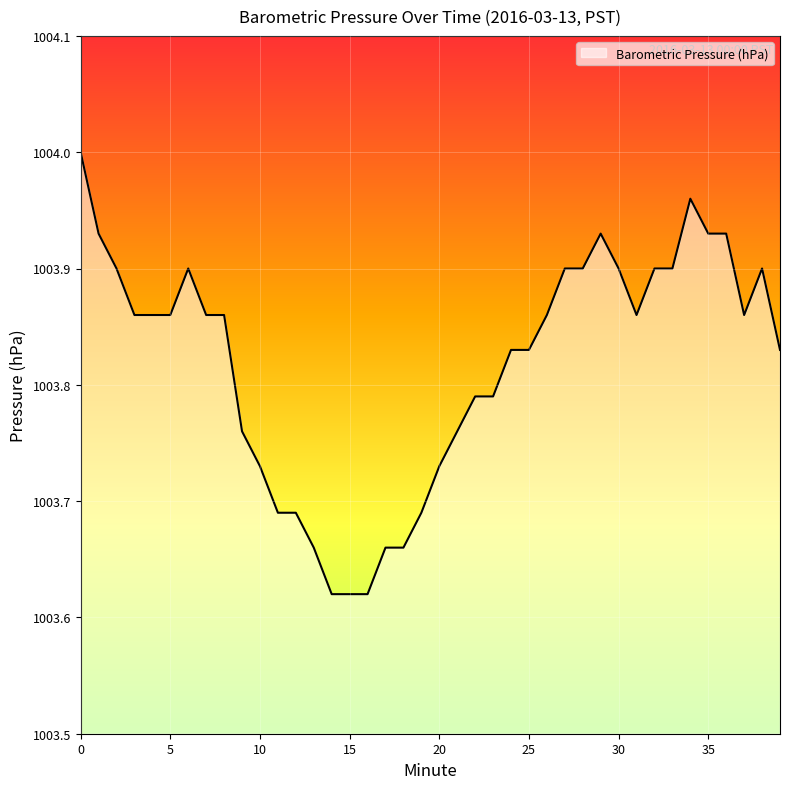

What is the difference between the maximum and minimum values?

0.4